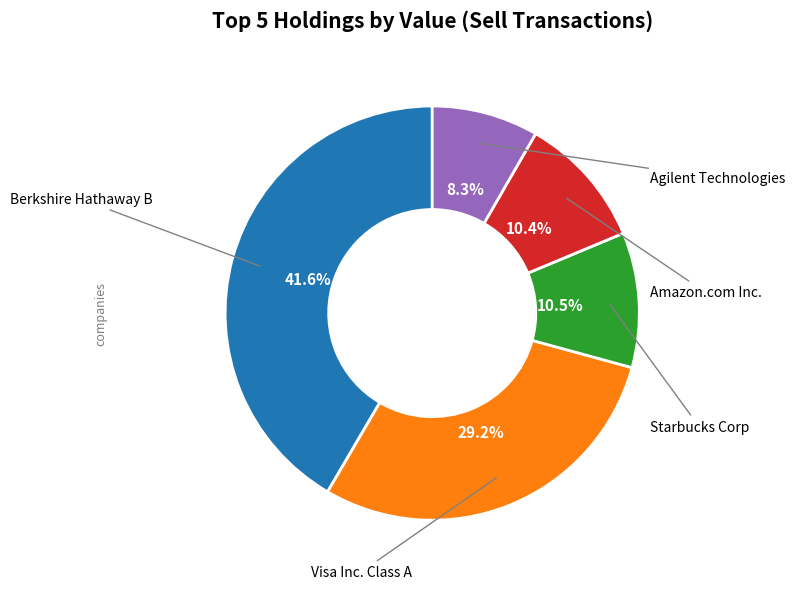

Is there a majority slice in this chart?

No